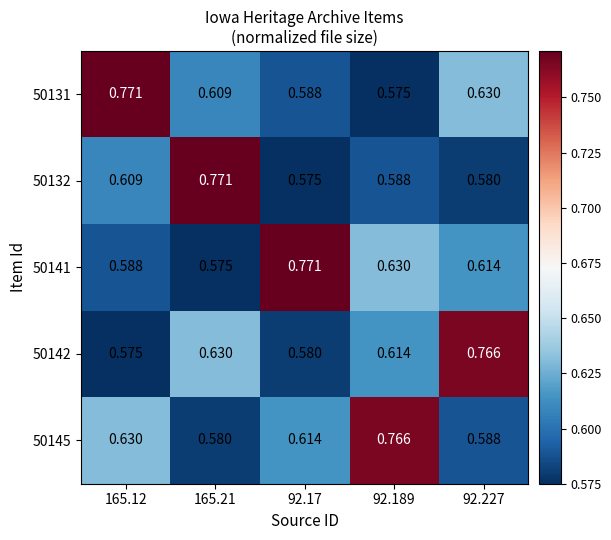

What is the difference between the highest and lowest values at 92.17?

0.2